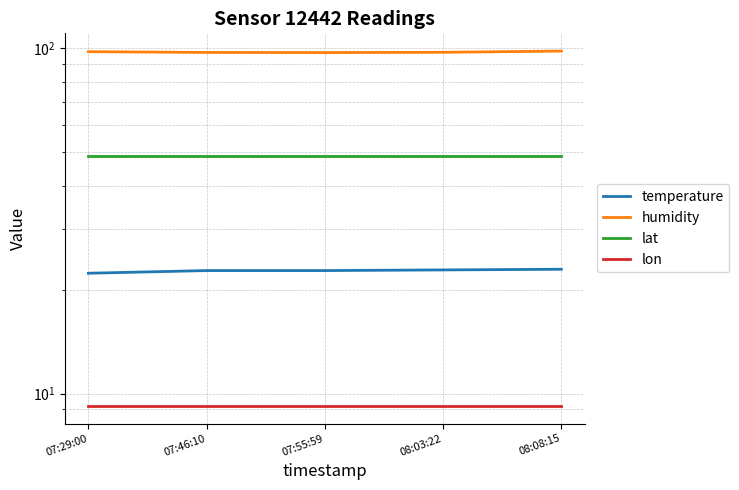

Reading right to left, extract all data points from this chart.

temperature: 22.9	22.8	22.7	22.7	22.3
humidity: 98.0	97.2	97.0	97.1	97.6
lat: 48.8	48.8	48.8	48.8	48.8
lon: 9.2	9.2	9.2	9.2	9.2